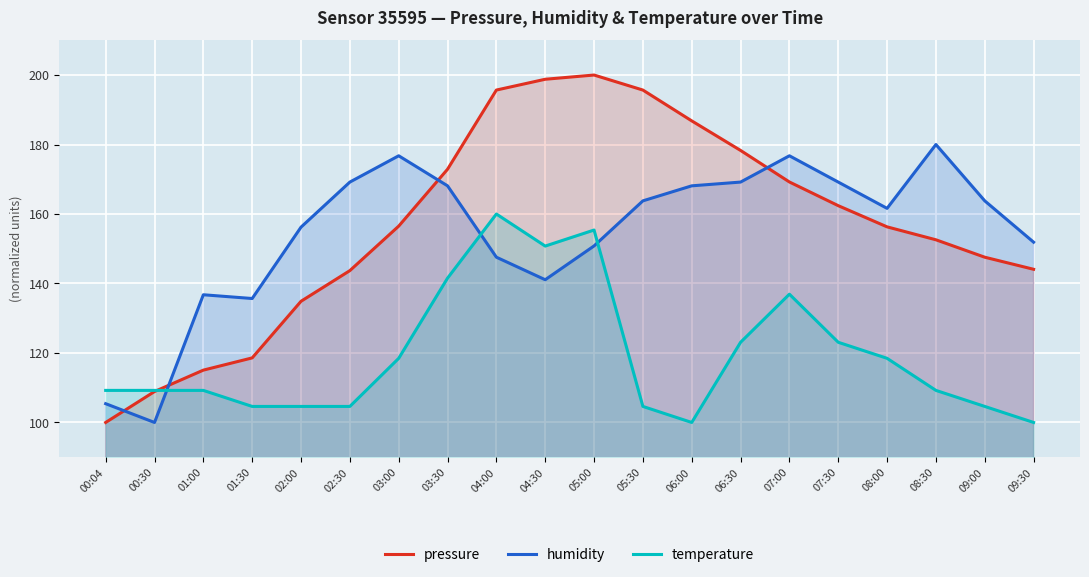

Does the chart display data point markers on the line(s)?

No